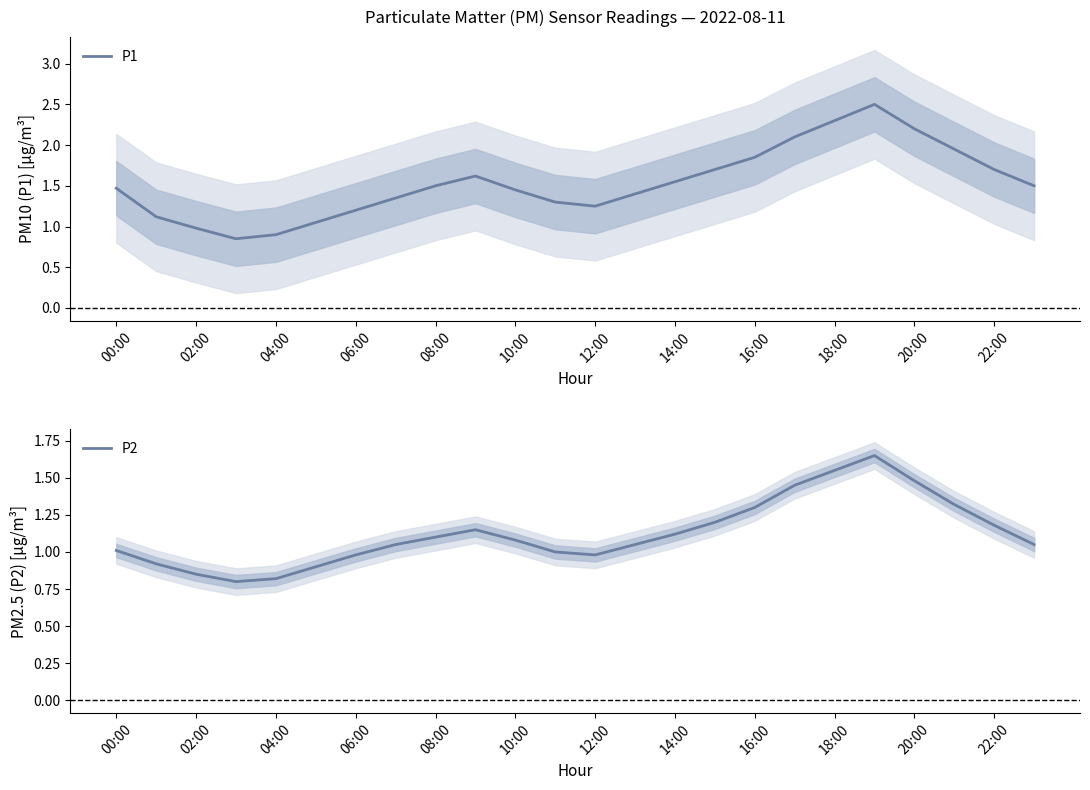

True or false: P2 and P1 intersect in this chart.

False